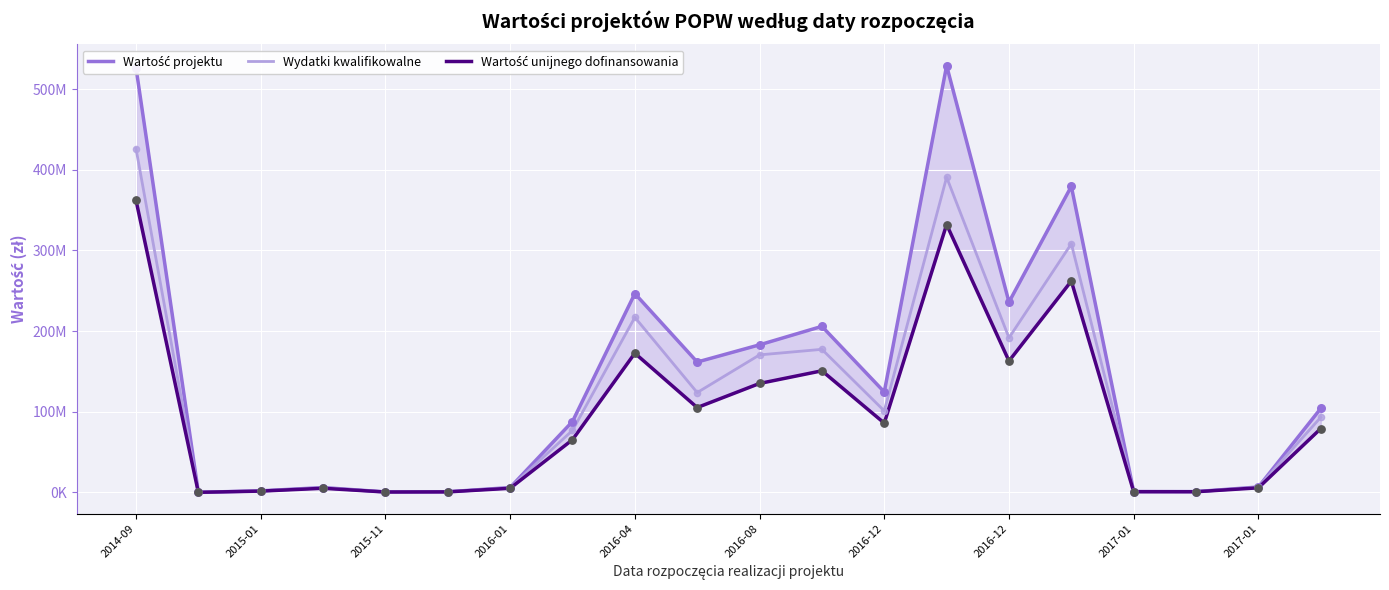

Which series reaches the minimum Y coordinate?

Wartość unijnego dofinansowania